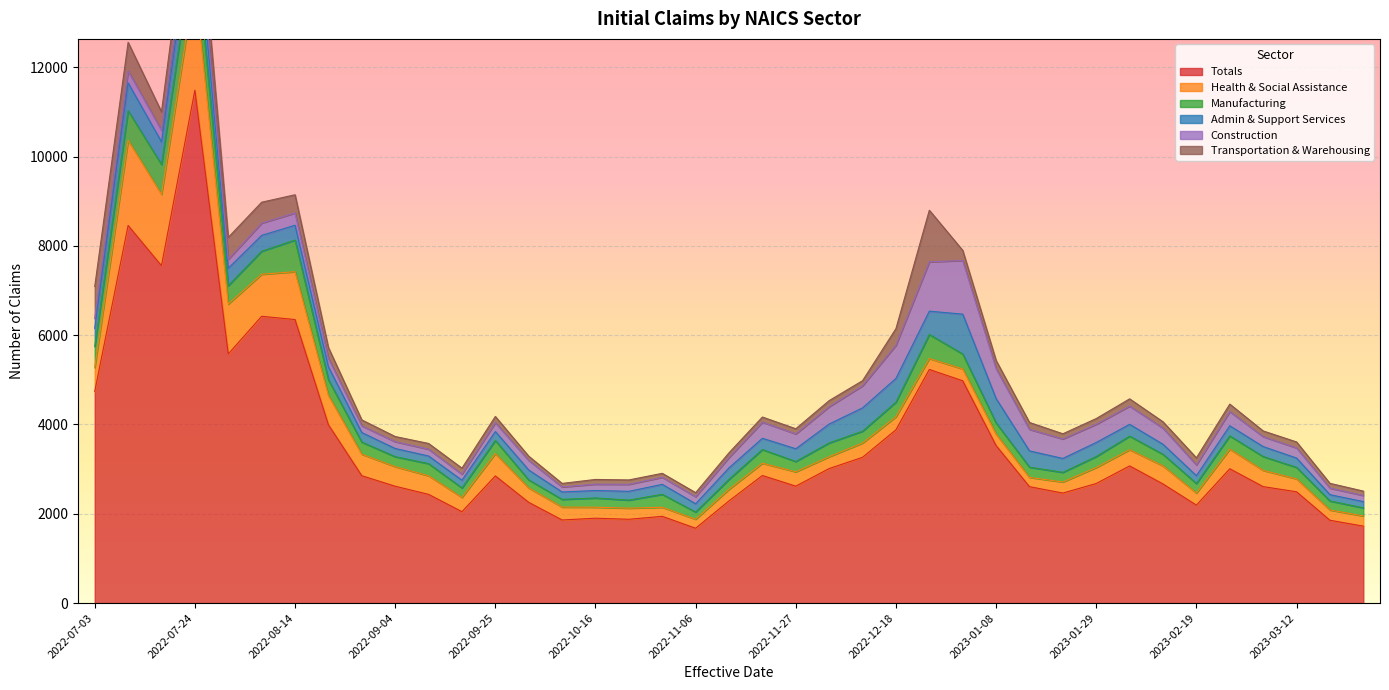

Reading right to left, list all the values displayed in this chart.

Totals: 1723	1855	2493	2608	3008	2194	2668	3072	2678	2464	2607	3528	4979	5232	3881	3265	3013	2619	2857	2289	1676	1943	1877	1901	1861	2256	2848	2047	2435	2617	2852	3994	6350	6423	5579	11487	7557	8457	4739
Health & Social Assistance: 228	230	289	364	440	270	405	363	359	248	208	257	266	246	293	320	266	321	276	260	202	203	249	246	289	323	500	320	417	439	482	658	1072	942	1118	2402	1597	1909	535
Manufacturing: 182	202	257	310	296	214	259	304	245	216	228	250	334	537	326	265	308	231	305	223	161	290	180	207	173	180	293	212	271	223	271	349	708	515	412	979	668	661	474
Admin & Support Services: 140	141	209	223	227	175	224	265	315	311	365	545	892	523	532	522	423	285	253	257	186	223	197	167	165	221	201	172	171	183	214	291	332	355	389	805	508	624	405
Construction: 138	147	228	223	318	242	362	408	408	437	482	672	1201	1105	742	494	388	333	362	233	157	158	157	142	113	216	199	136	153	153	151	189	274	275	201	395	258	269	222
Transportation & Warehousing: 97	107	133	127	167	158	142	162	128	116	155	182	228	1155	373	115	137	115	114	105	91	89	98	106	79	94	139	135	128	115	132	242	409	468	492	669	414	639	714